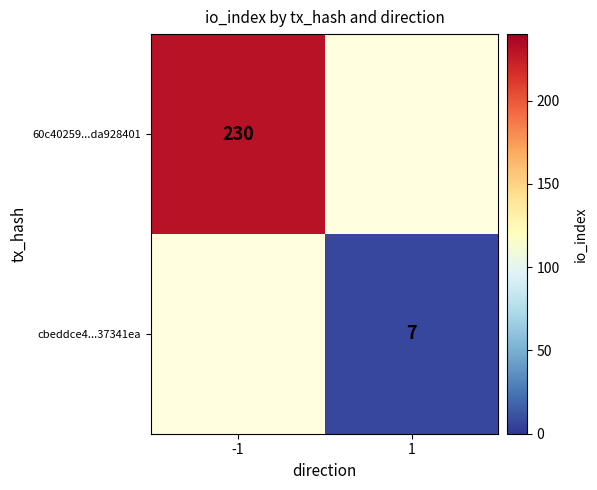

At which category does the chart reach its peak across all series?

-1